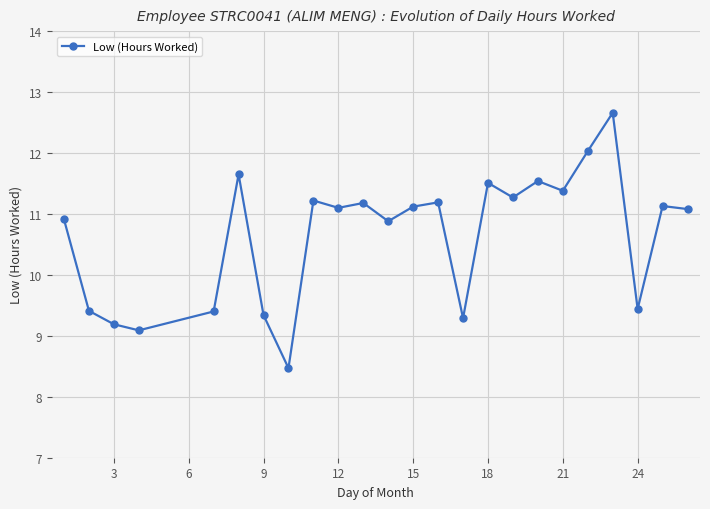

True or false: the data has more than 0 interior local peaks.

True